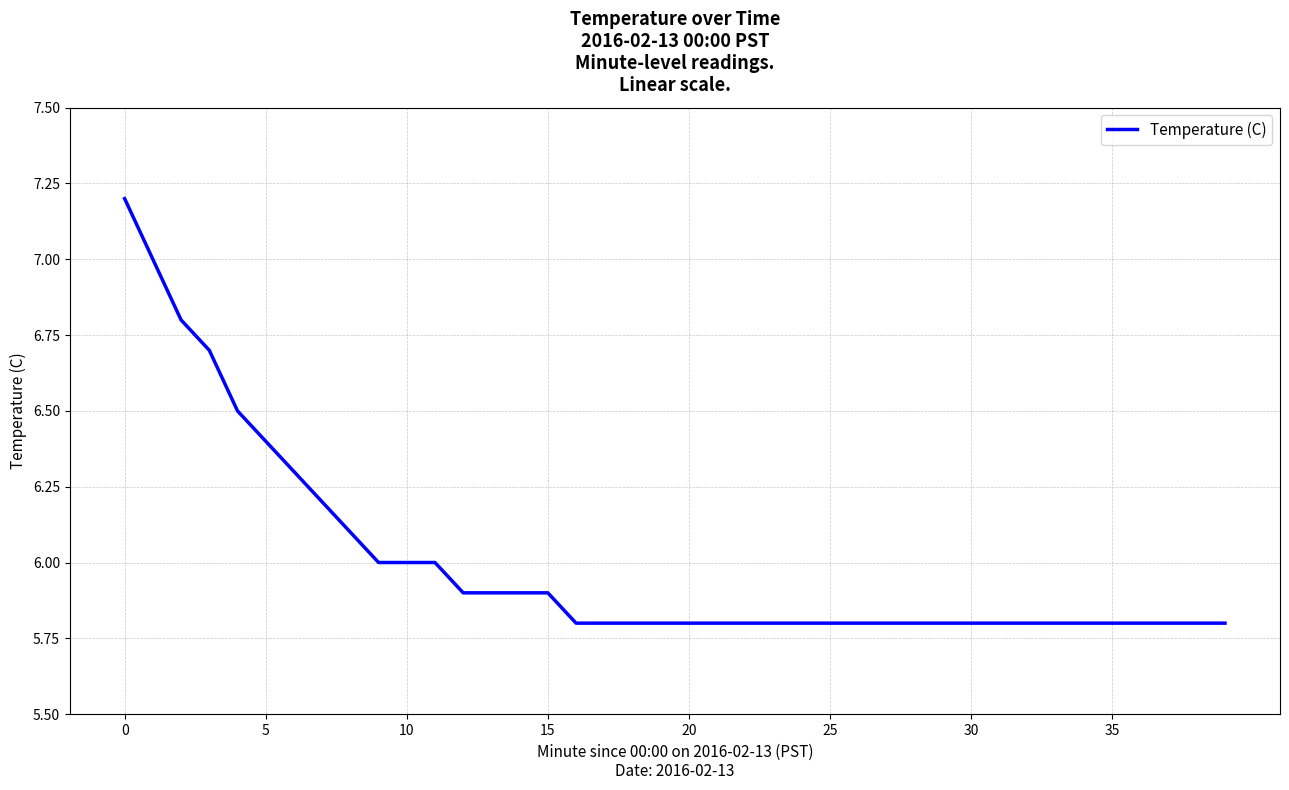

How many lines are shown in the chart?

1